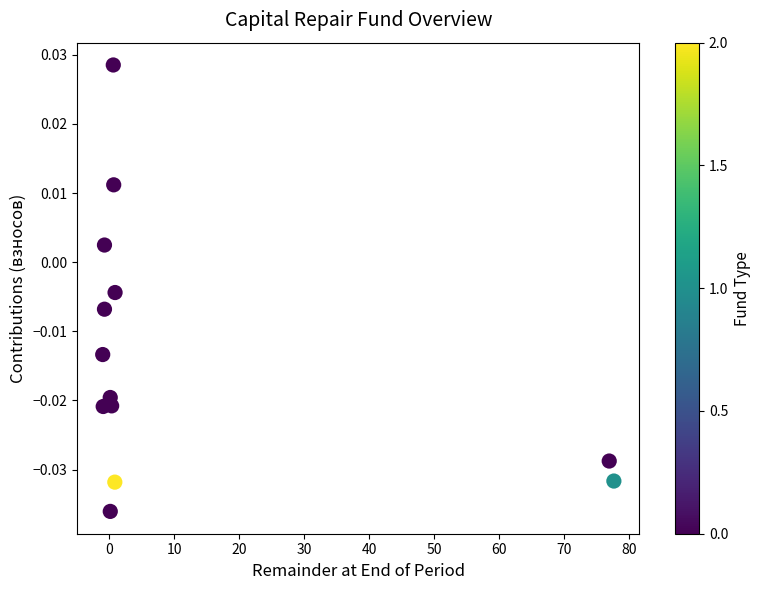

What is the range of X values (max minus min)?

78.6